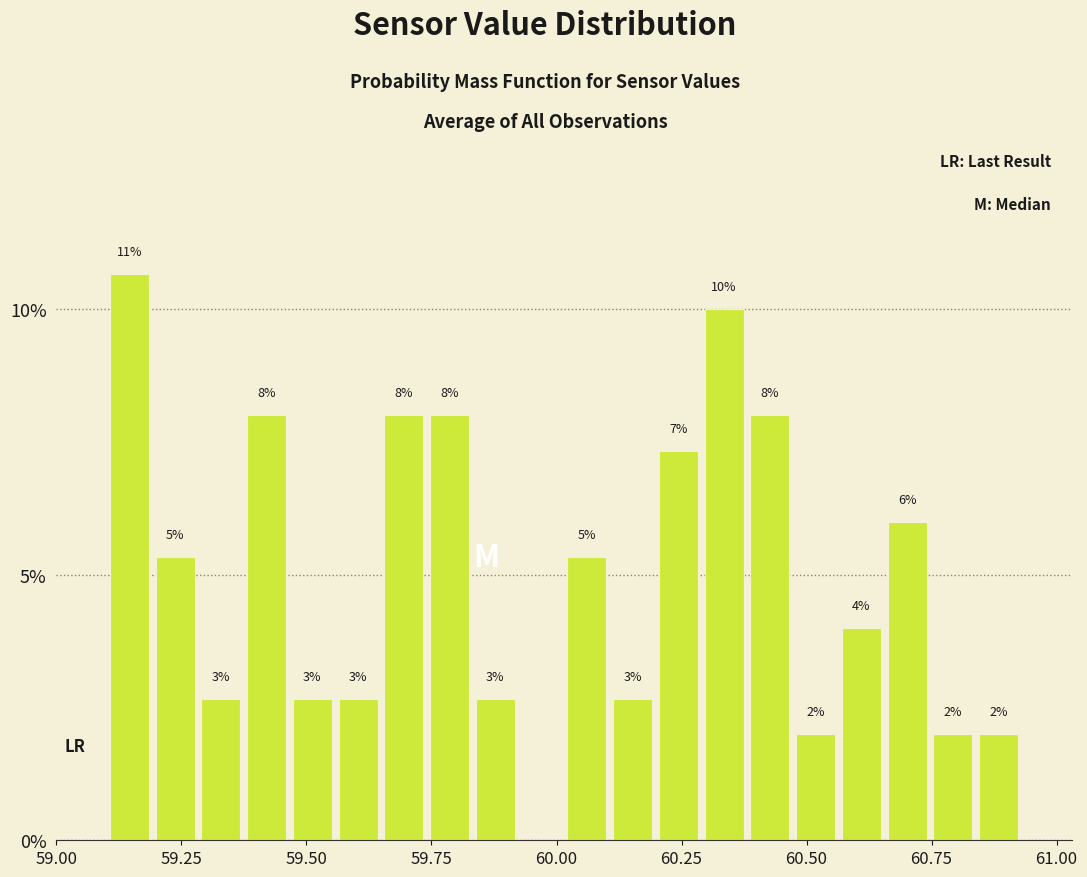

Around what value on the x-axis is the tallest bar? Give the approximate position of its centre, as read against the axis.

59.15